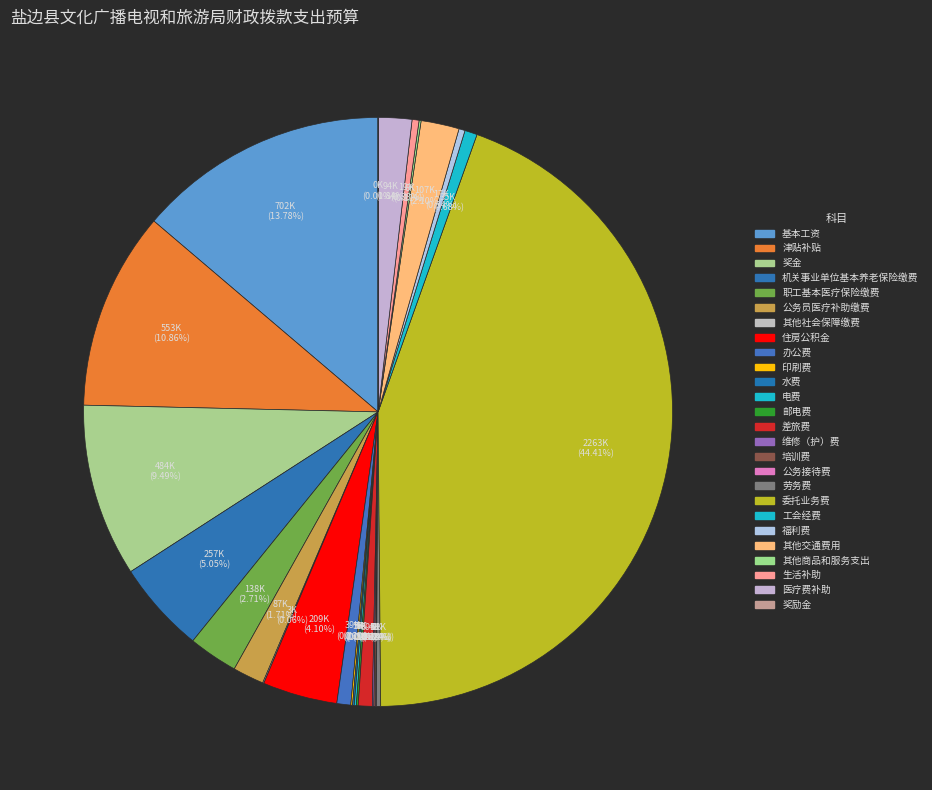

What percentage is the 奖金 slice, to the nearest percent?

9%